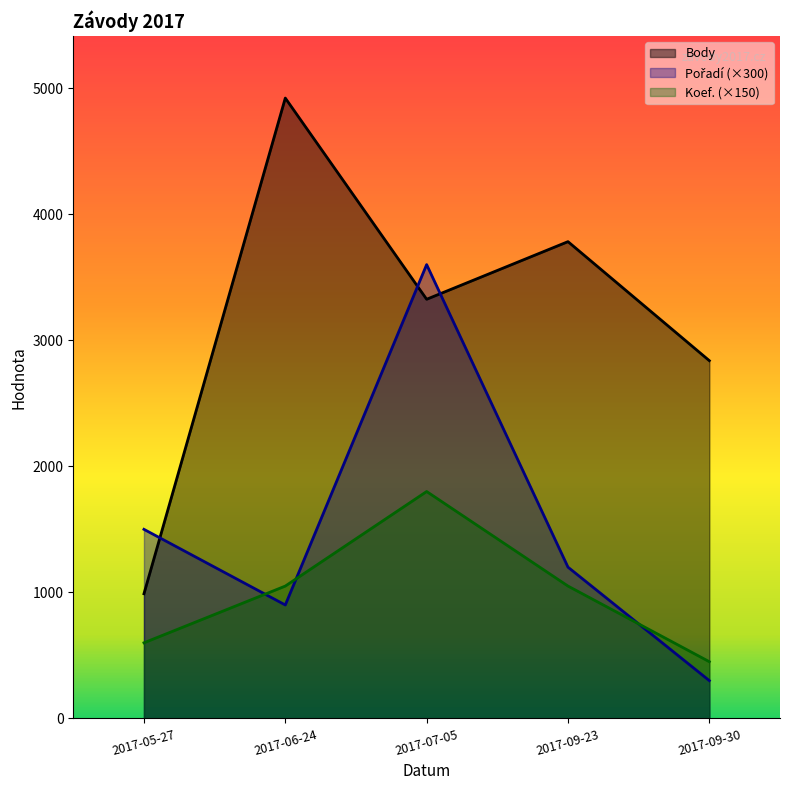

At which category does the chart reach its peak across all series?

2017-06-24